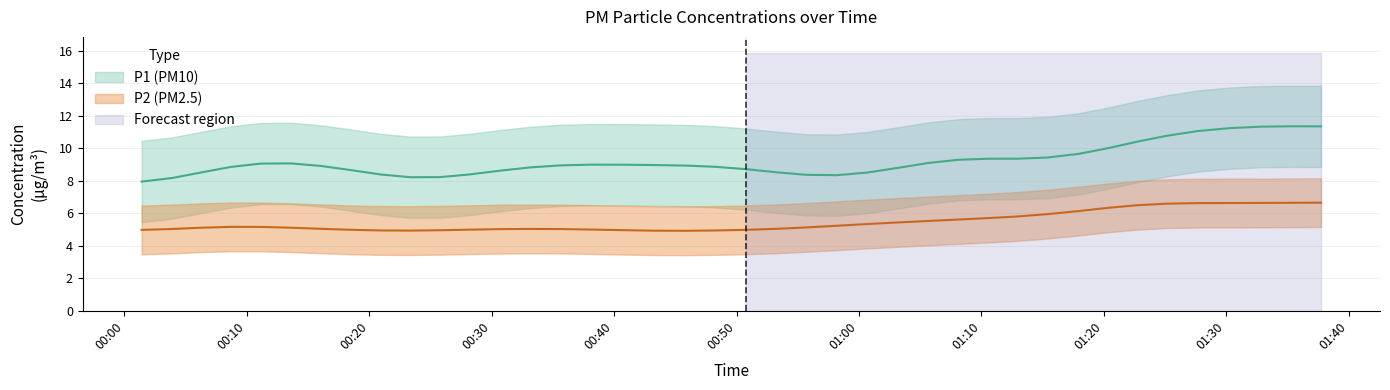

Is it true that P1 equals 4.0 at 2022-08-21T01:32:52?

False